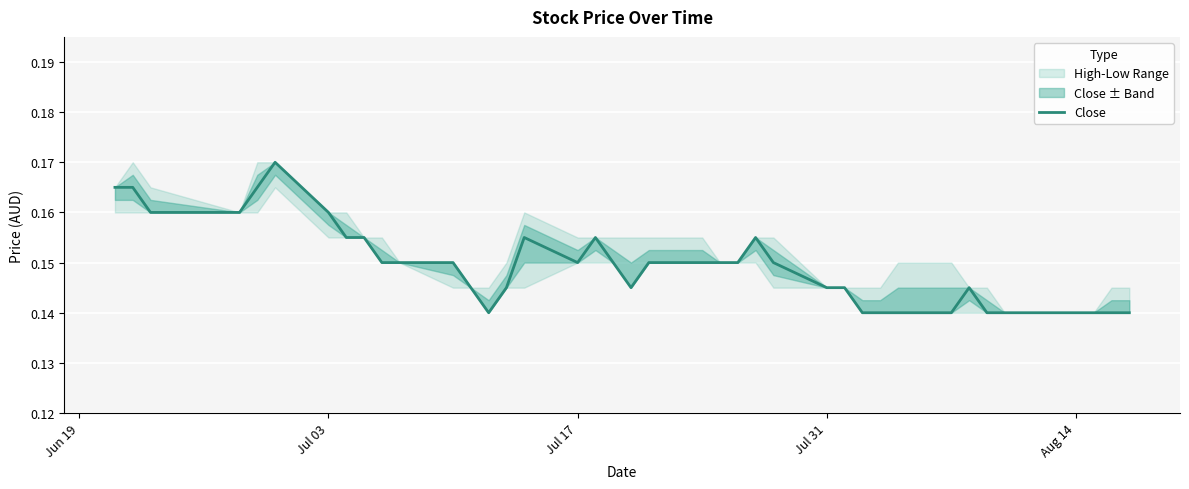

How many interior local valleys (lower than both neighbors) does the data have?

3